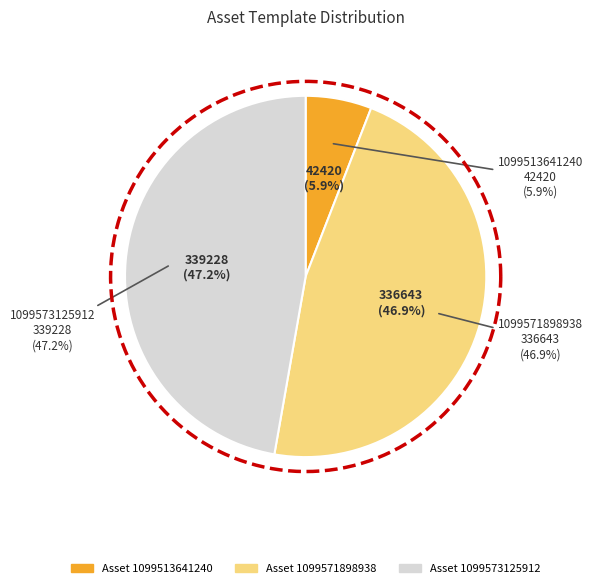

How many slices are in this pie chart?

3